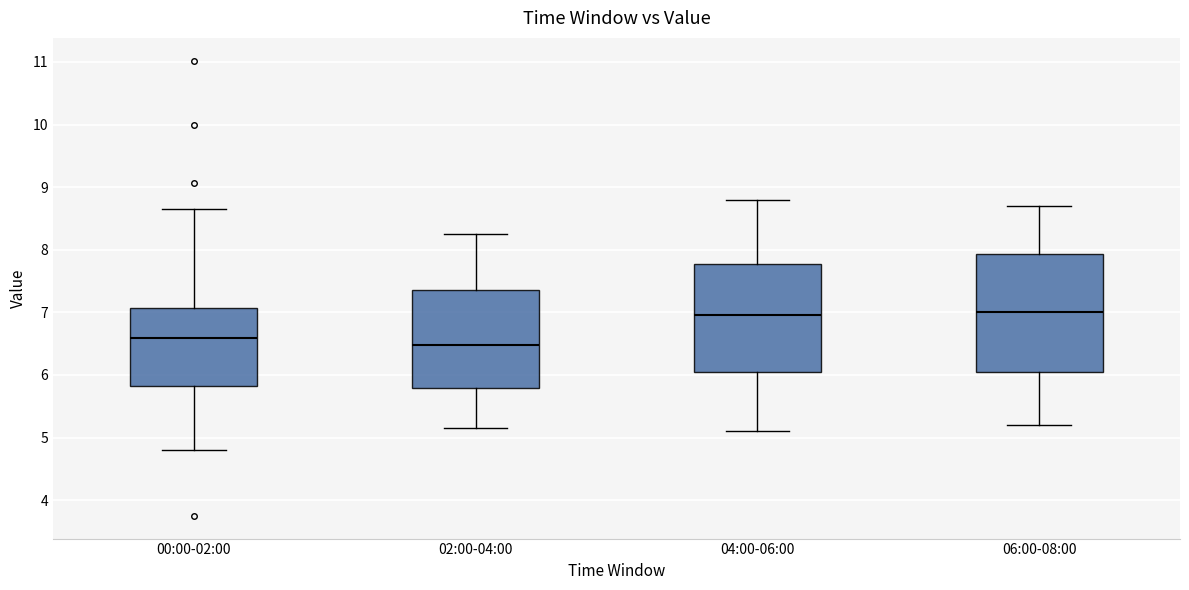

Comparing the boxes themselves (not the whiskers), which one is the tallest?

06:00-08:00